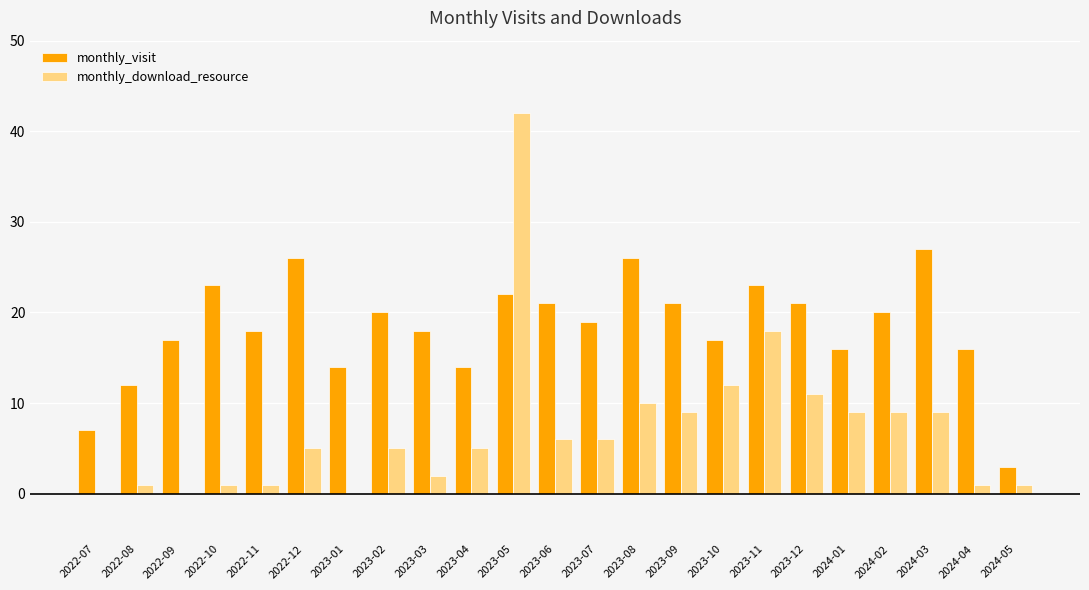

How many groups of bars are there?

23